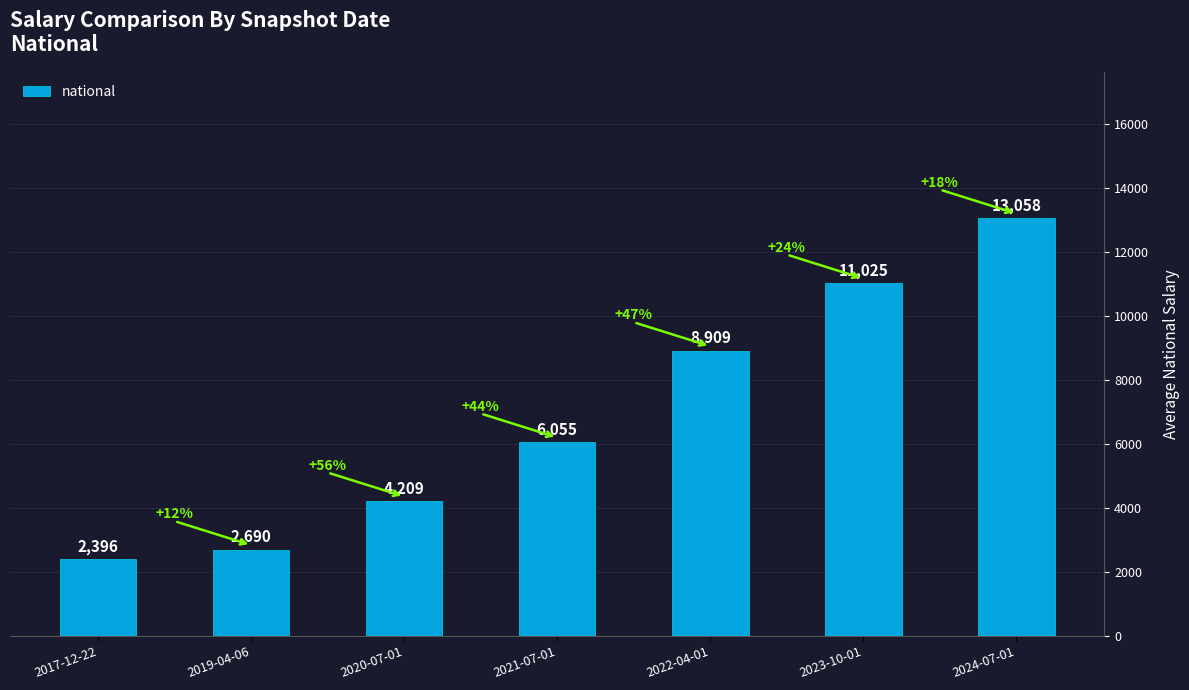

What is the maximum value shown in the chart?

13058